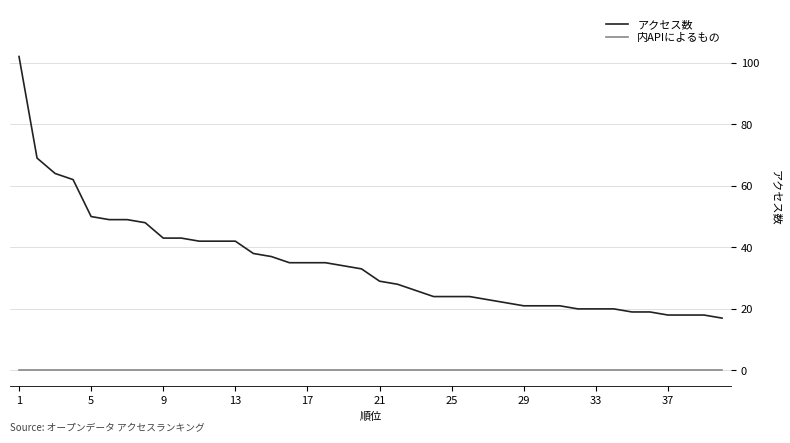

Rank the series by their maximum value, from lowest to highest.

内APIによるもの, アクセス数